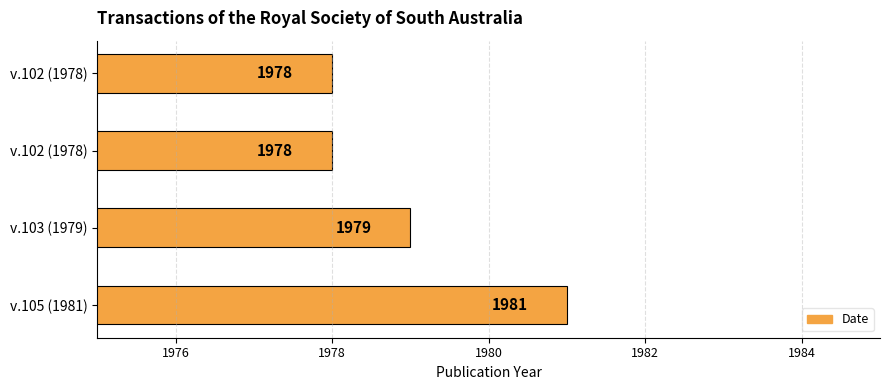

How many distinct data groups are displayed?

1